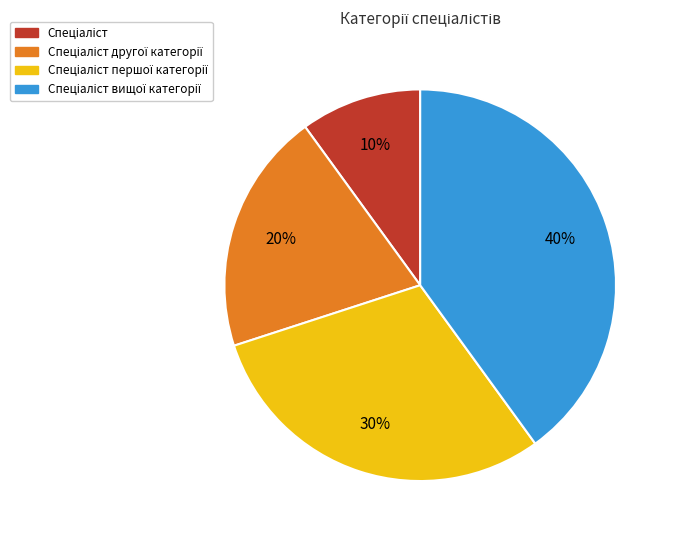

Does any single category account for the majority?

No